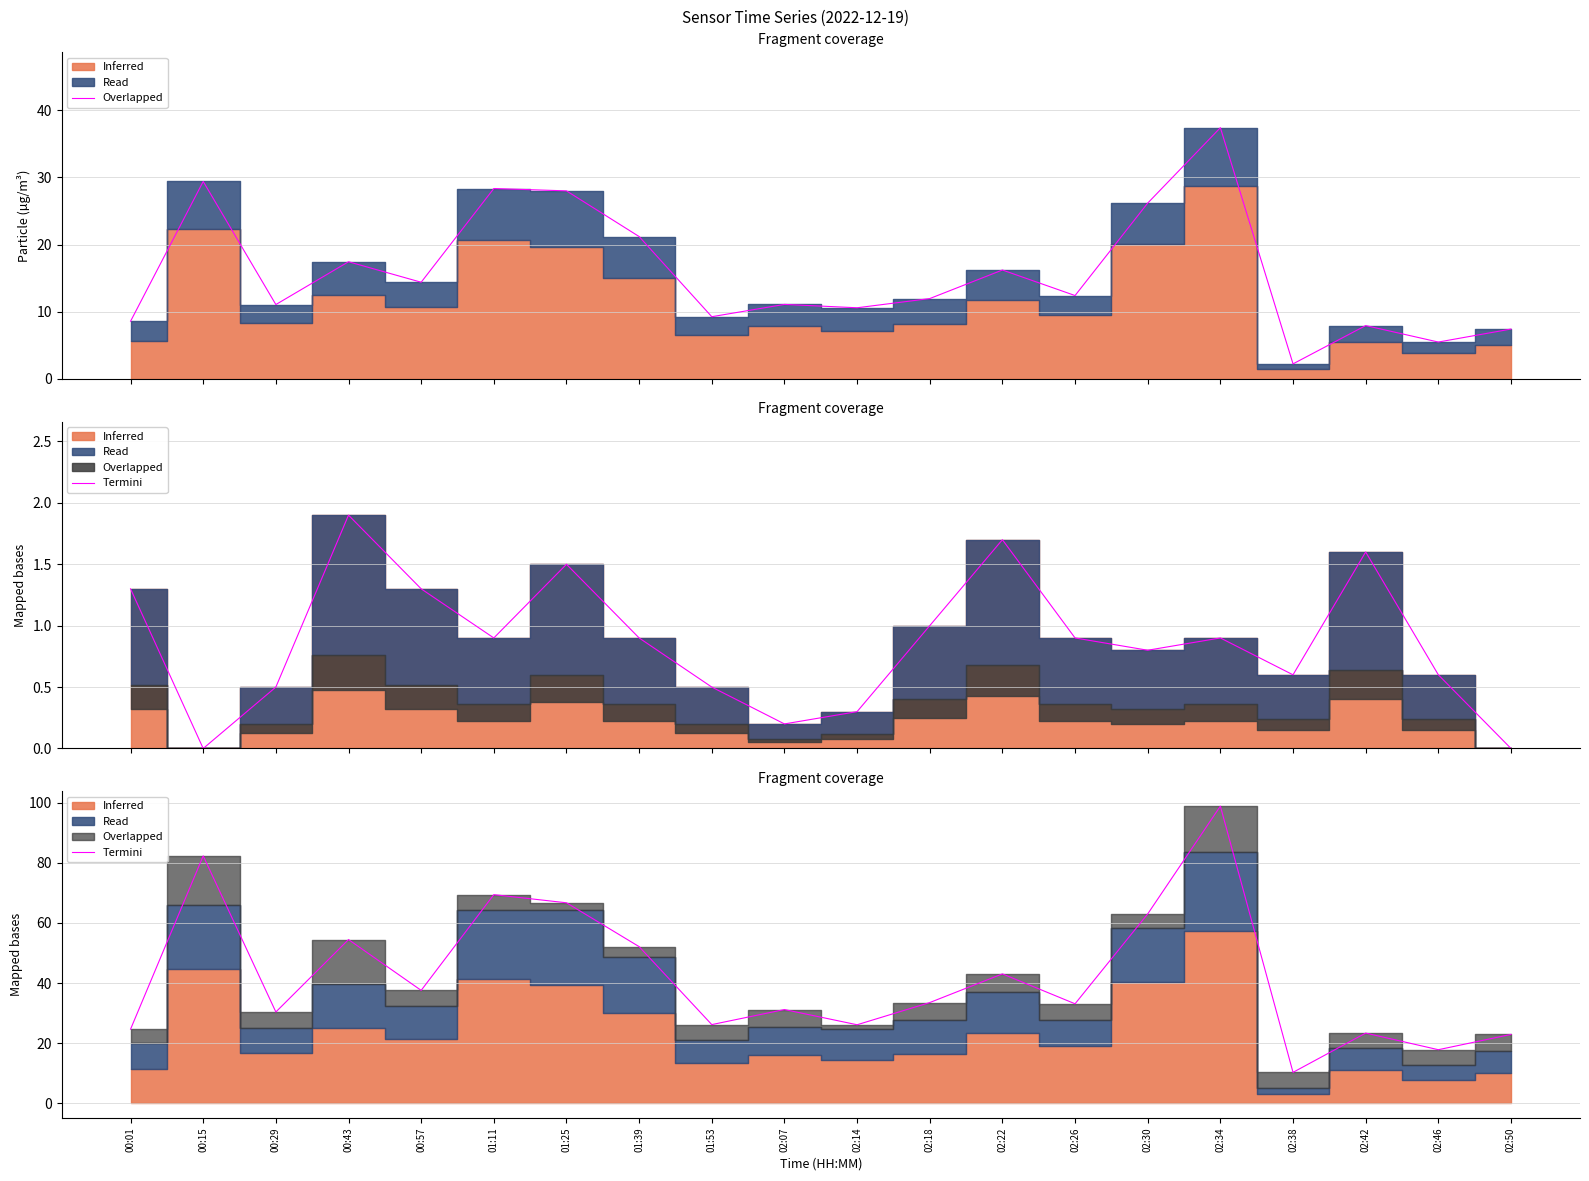

Does the chart display data point markers on the line(s)?

No